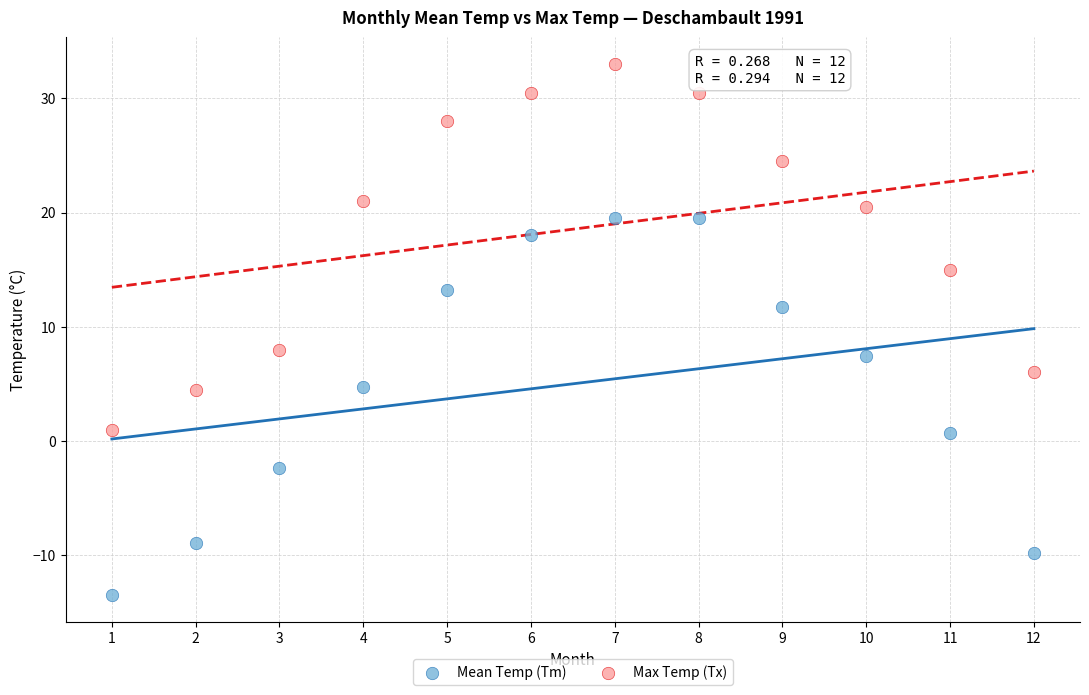

Which series reaches the maximum Y coordinate?

Max Temp (Tx)